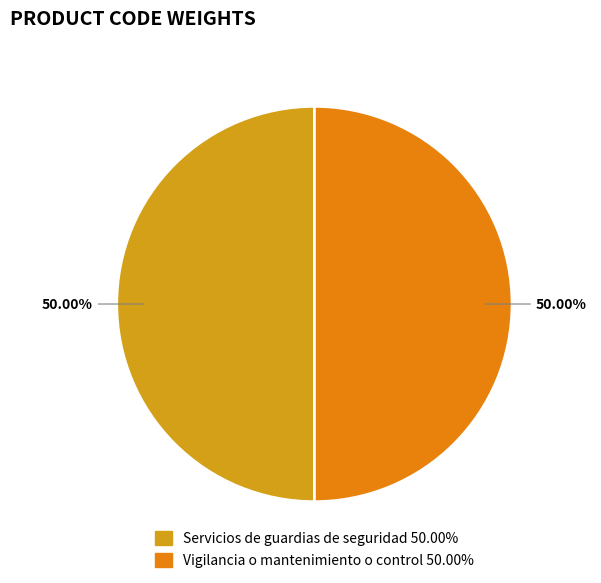

What percentage is the Vigilancia o mantenimiento o control slice, to the nearest percent?

50%